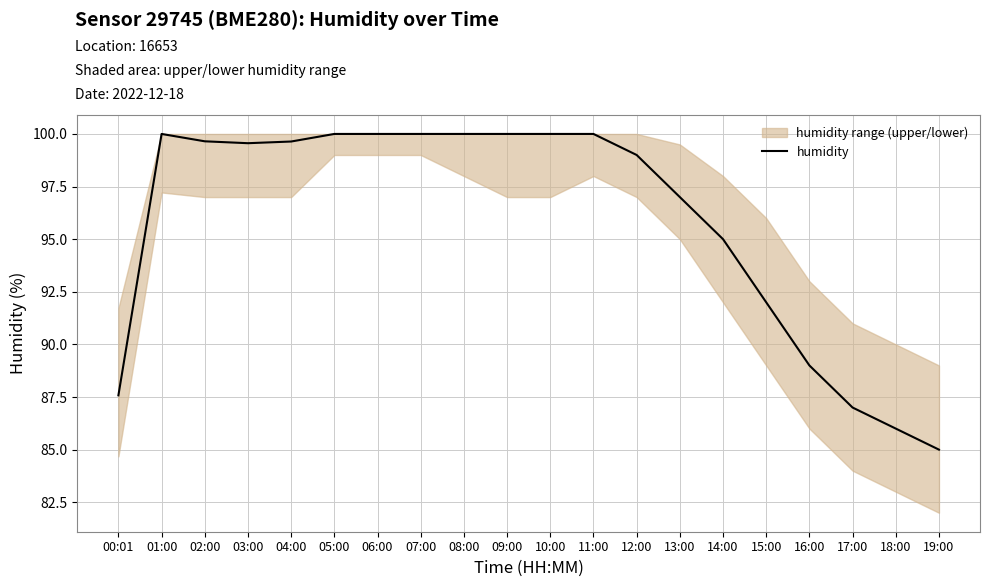

How many lines are shown in the chart?

1